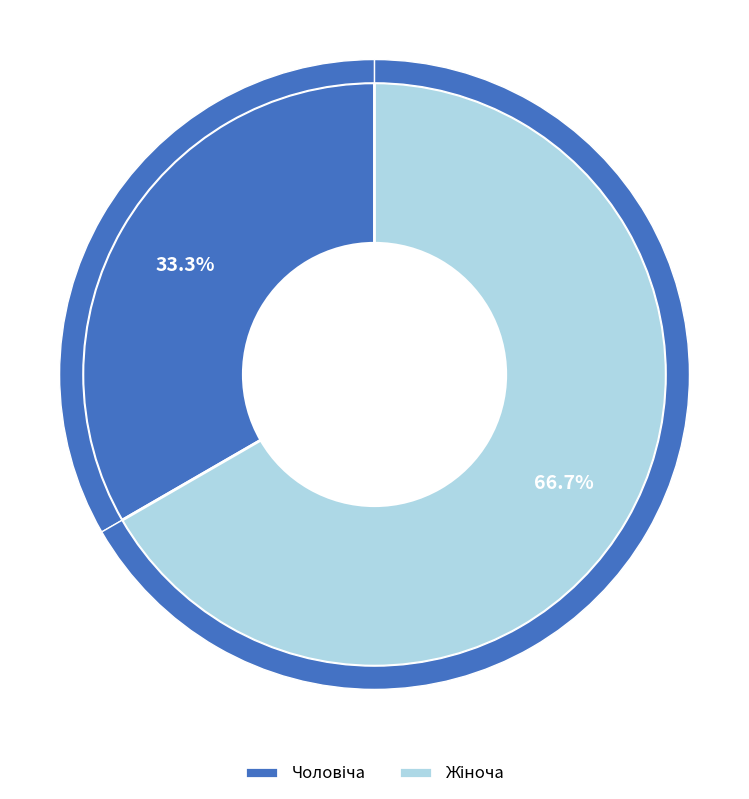

What percentage is the Чоловіча slice, to the nearest percent?

33%